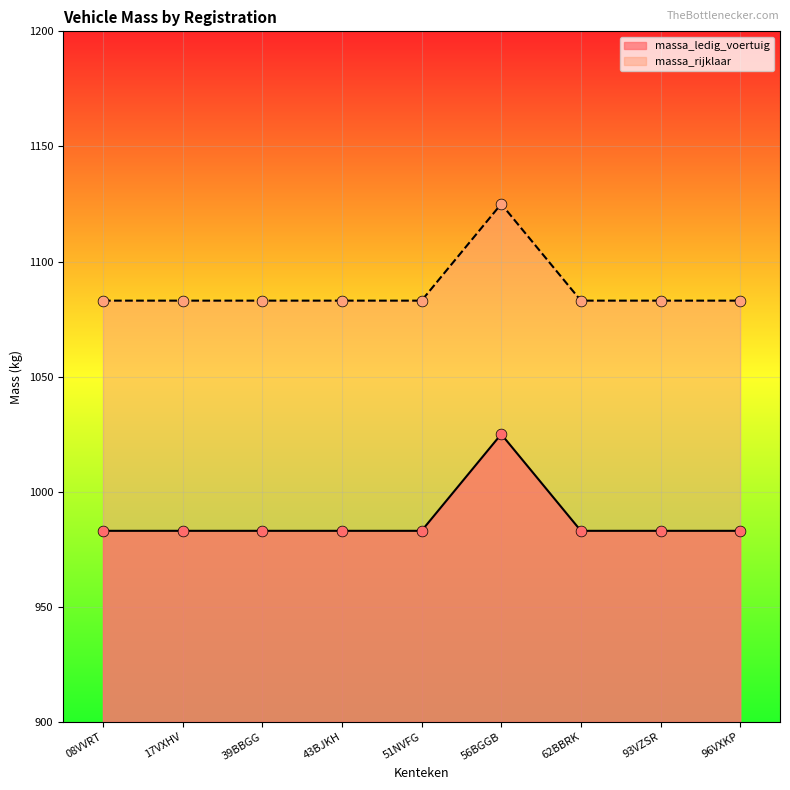

At how many categories does at least one series exceed 1094?

1